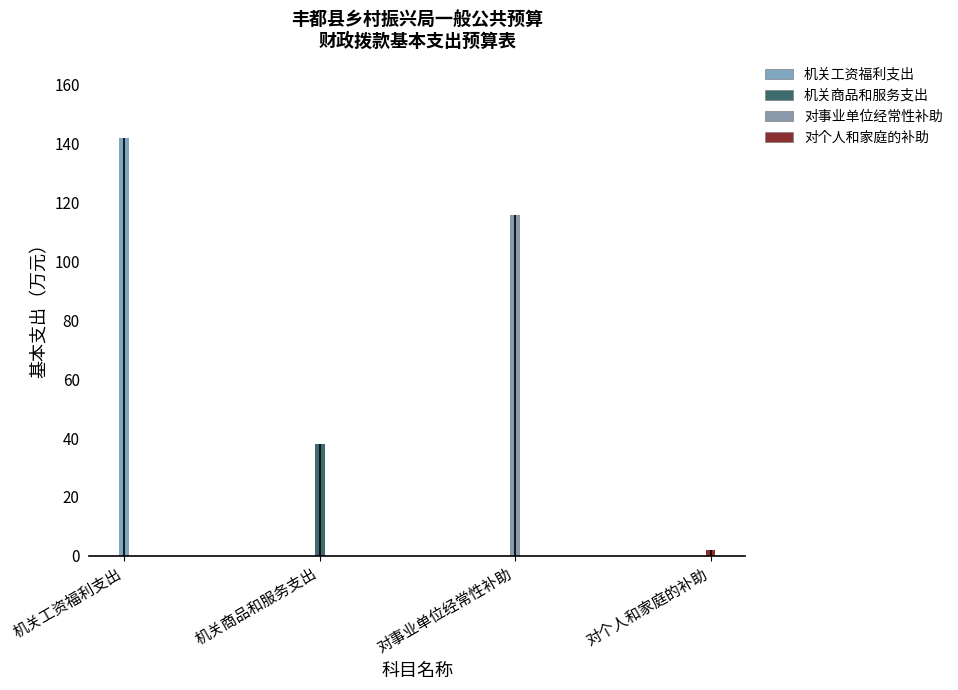

Which label corresponds to the smallest value in the chart?

对个人和家庭的补助